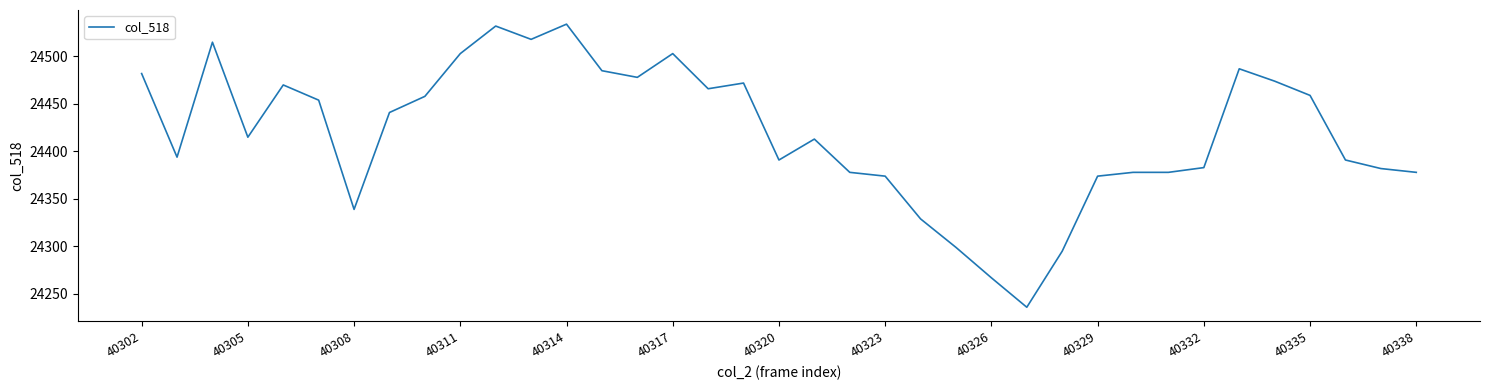

What is the maximum value shown in the chart?

24534